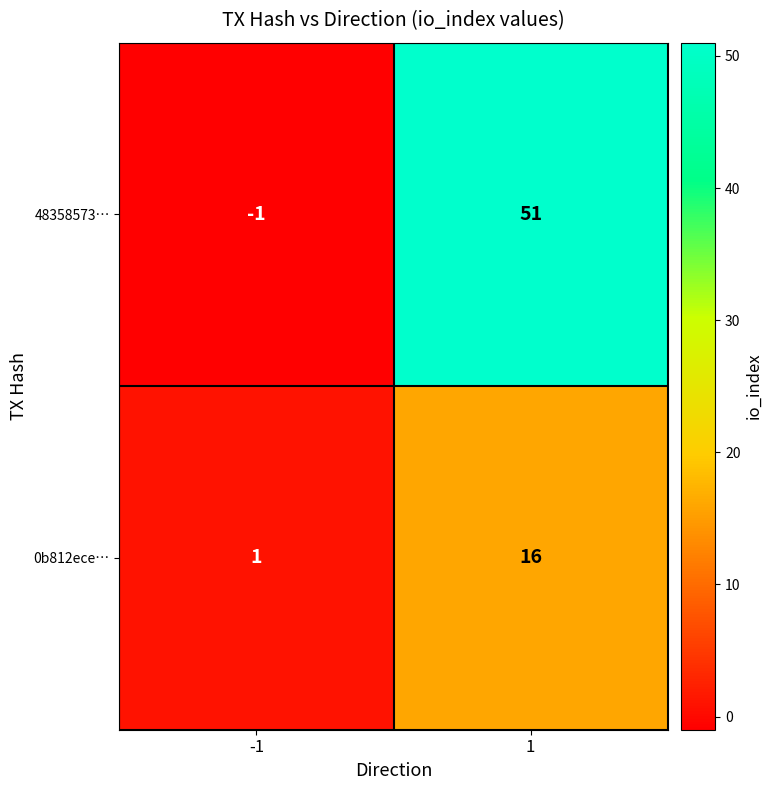

Count the number of data series in this chart.

2